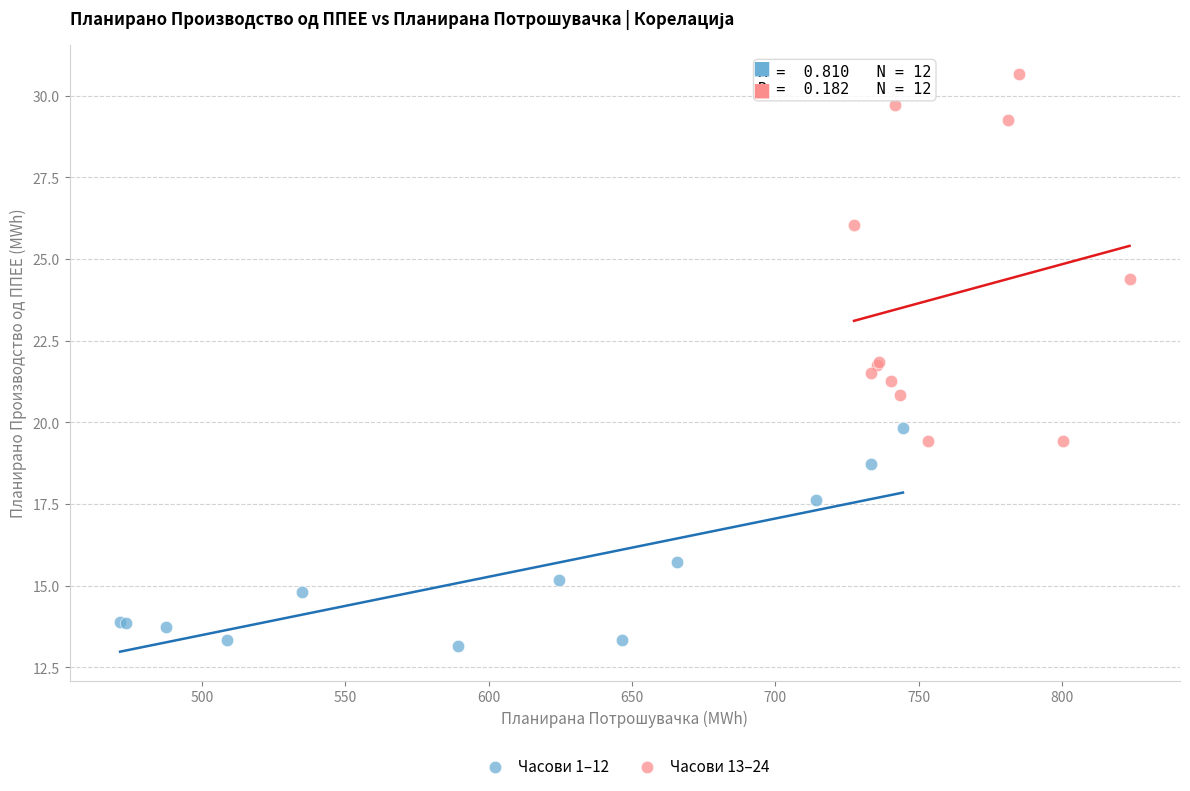

Which series reaches the maximum Y coordinate?

Часови 13–24